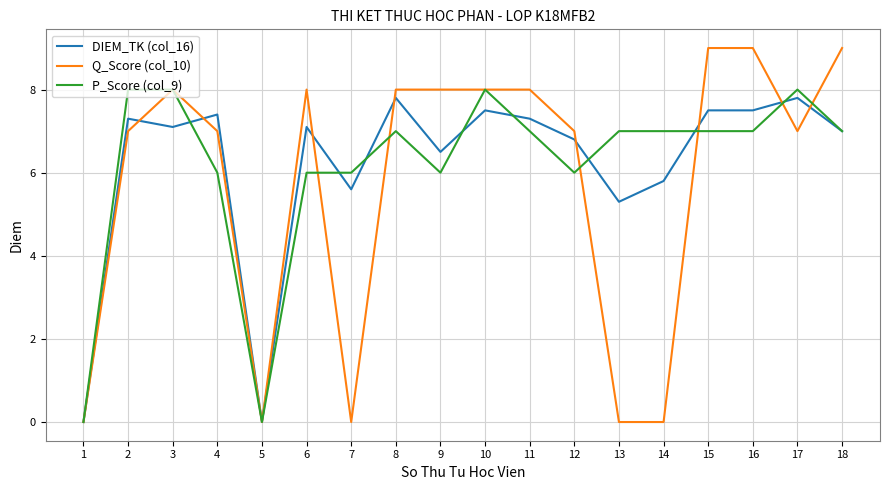

The DIEM_TK (col_16) series shows 4.5 at 18. True or false?

False